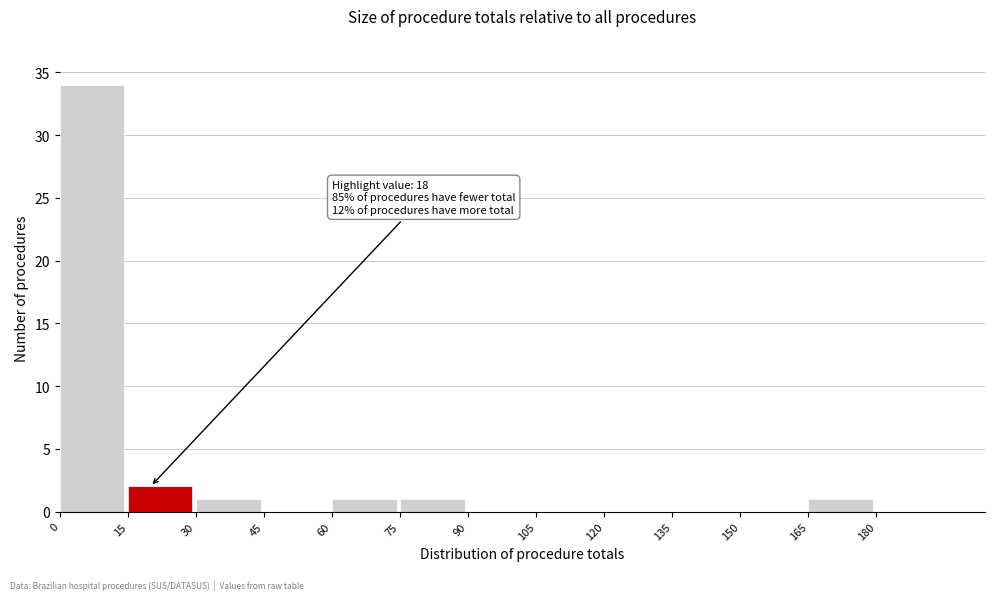

Over which range of the x-axis is the bar tallest?

0 to 15